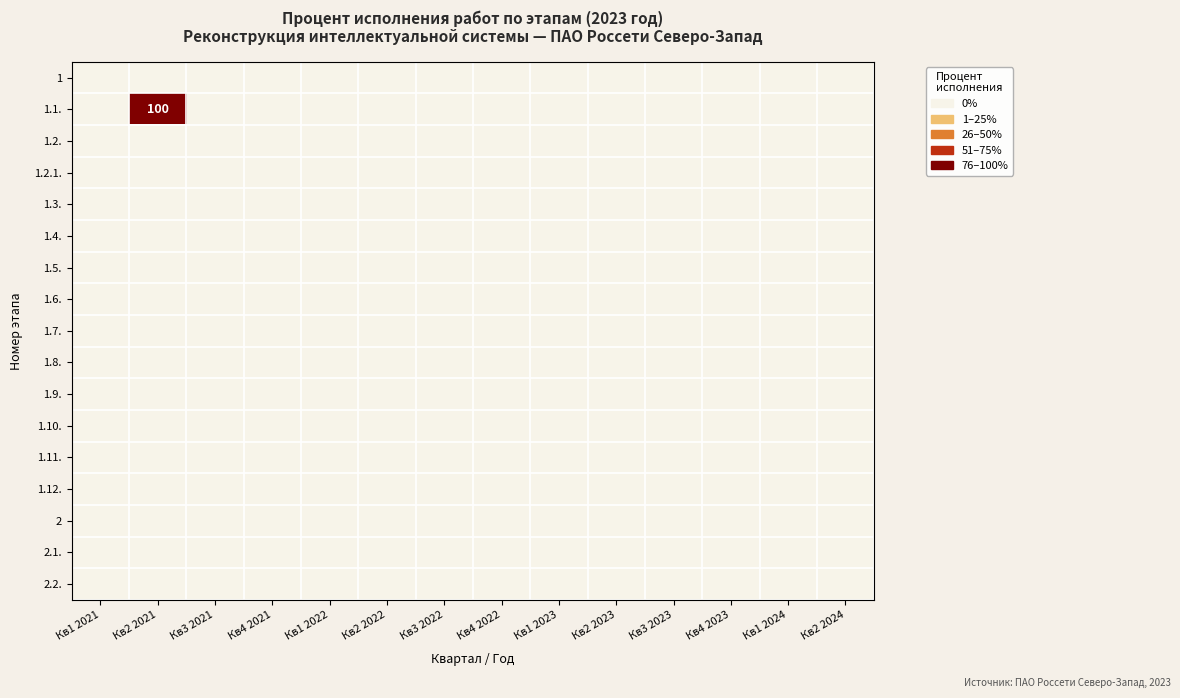

Rank the categories by 1.3. value from lowest to highest.

Кв1 2021, Кв2 2021, Кв3 2021, Кв4 2021, Кв1 2022, Кв2 2022, Кв3 2022, Кв4 2022, Кв1 2023, Кв2 2023, Кв3 2023, Кв4 2023, Кв1 2024, Кв2 2024